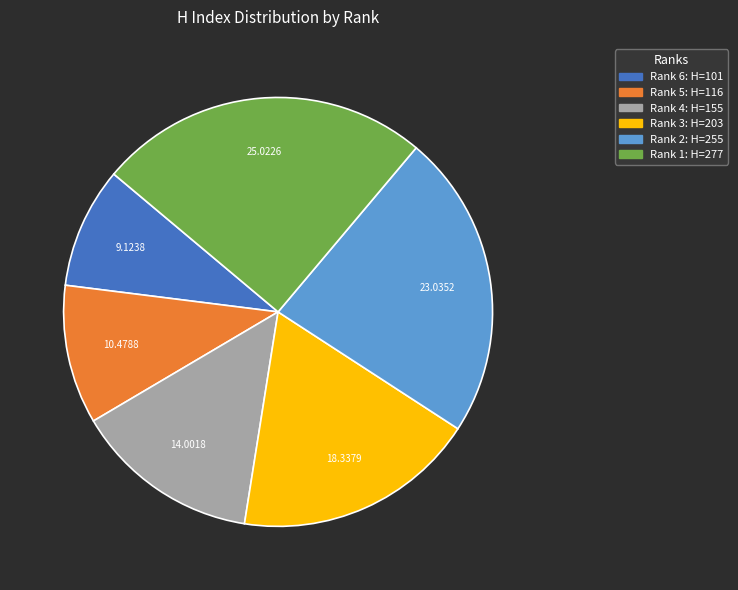

Which slice is the largest?

Rank 1